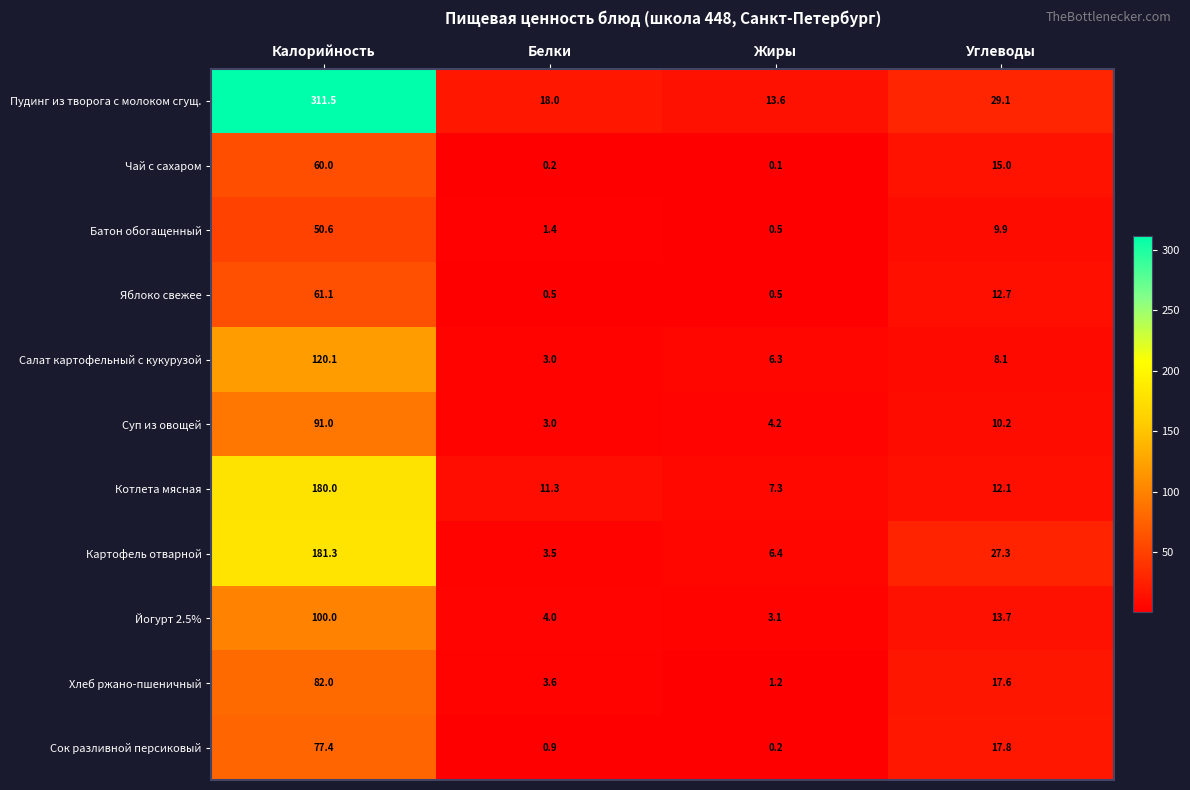

Which series has the widest spread of values?

Пудинг из творога с молоком сгущ.